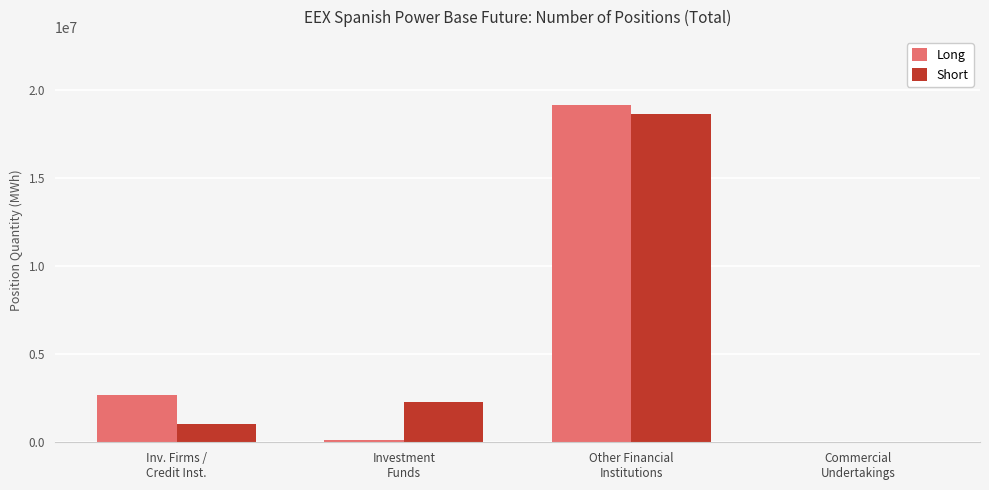

What is the highest value of the Long series?

19183590